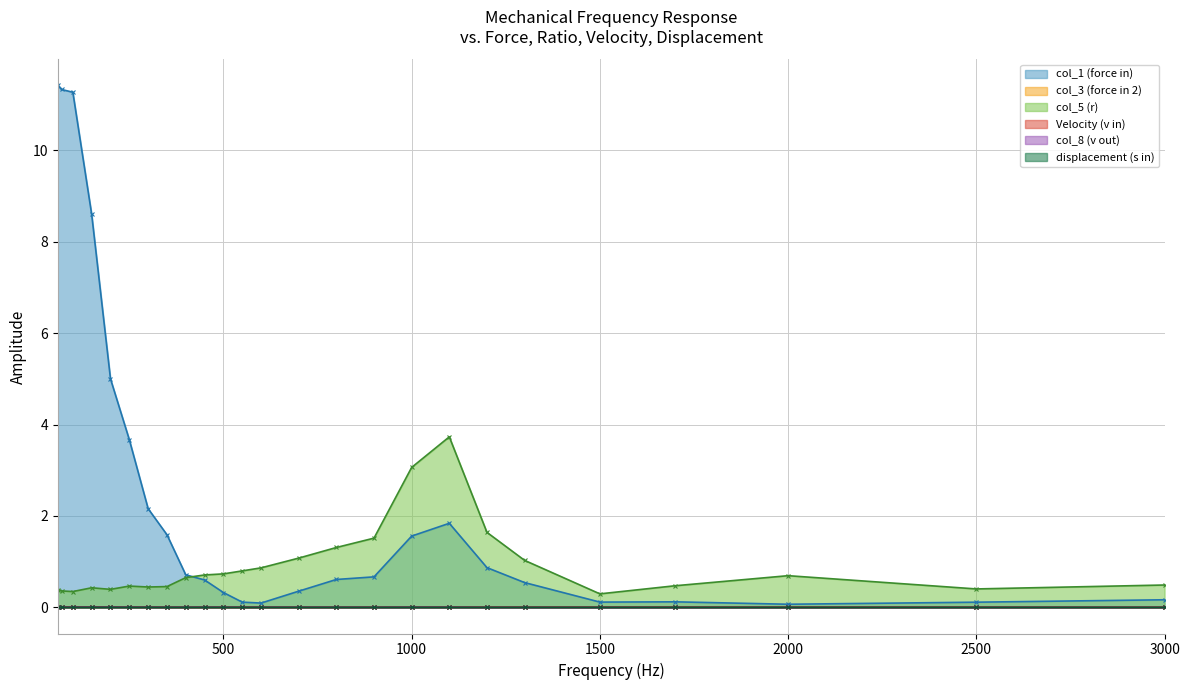

How many lines are shown in the chart?

6